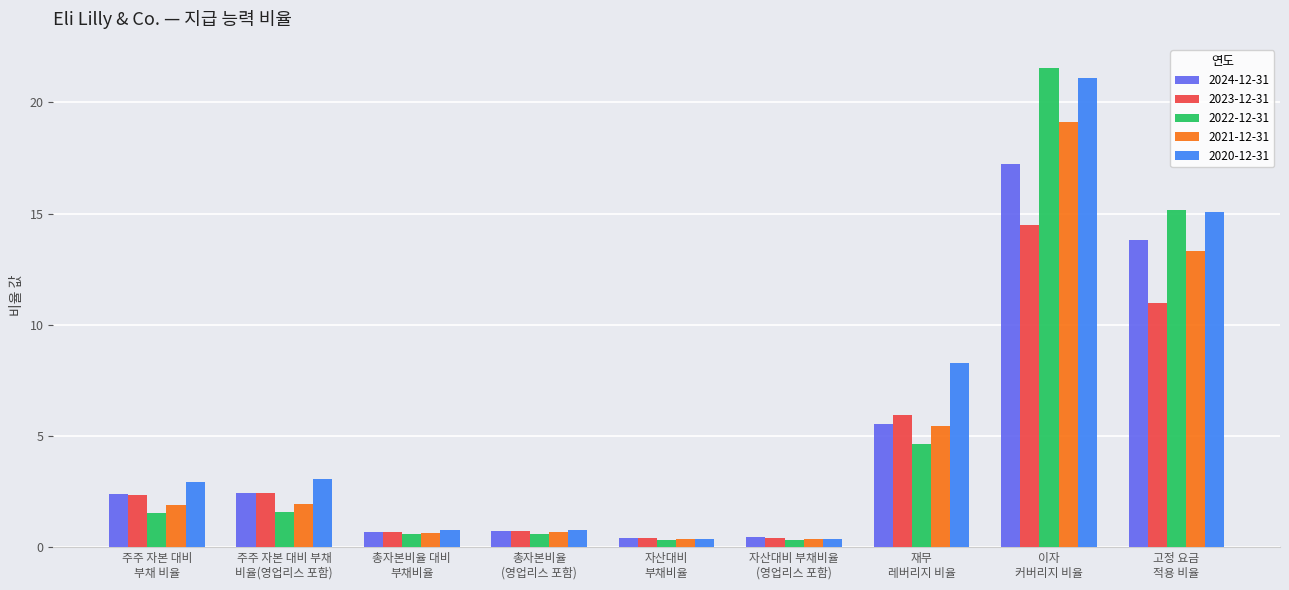

The value of 2023-12-31 at 재무
레버리지 비율 is 9.7. True or false?

False